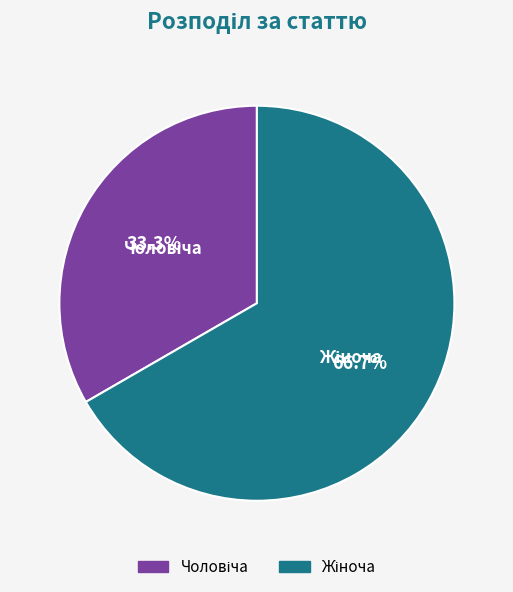

Is there a majority slice in this chart?

Yes